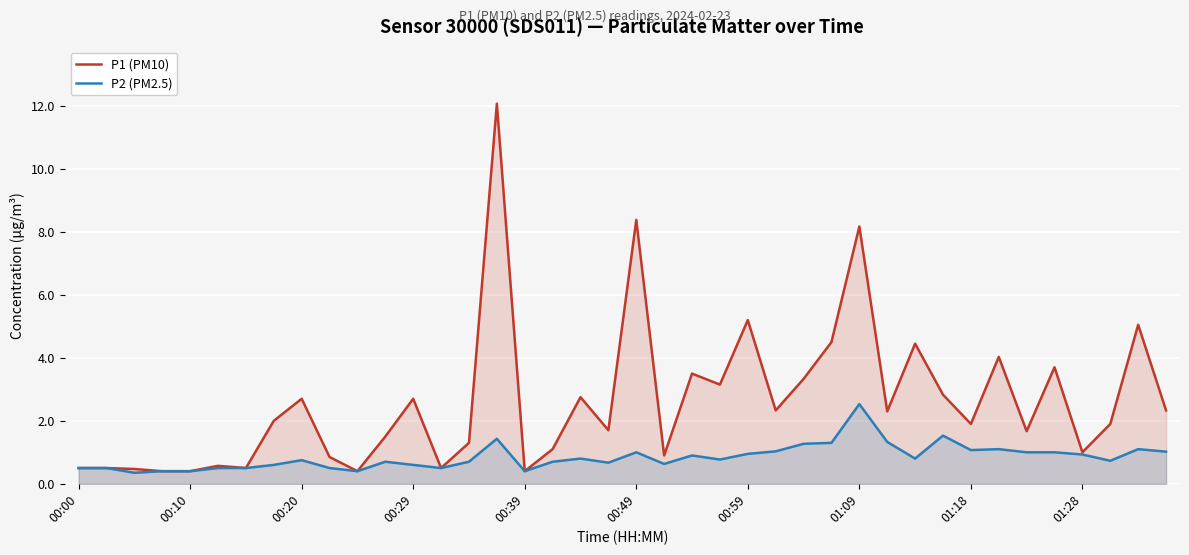

At how many categories does at least one series exceed 3?

12